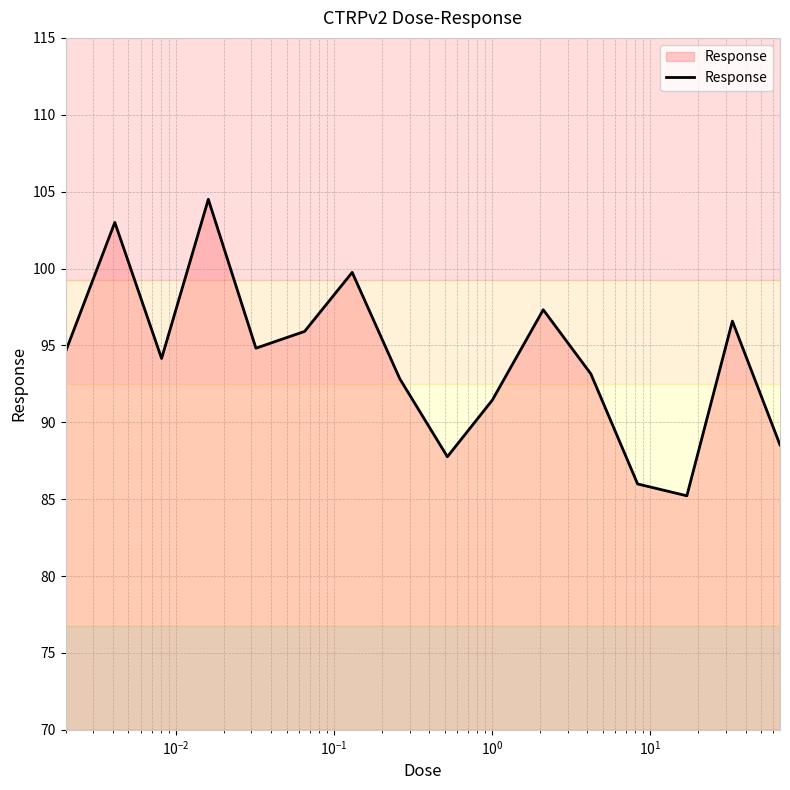

Reading right to left, extract all data points from this chart.

88.5	96.6	85.2	86.0	93.2	97.3	91.4	87.8	92.8	99.8	95.9	94.8	104.5	94.2	103.0	94.6